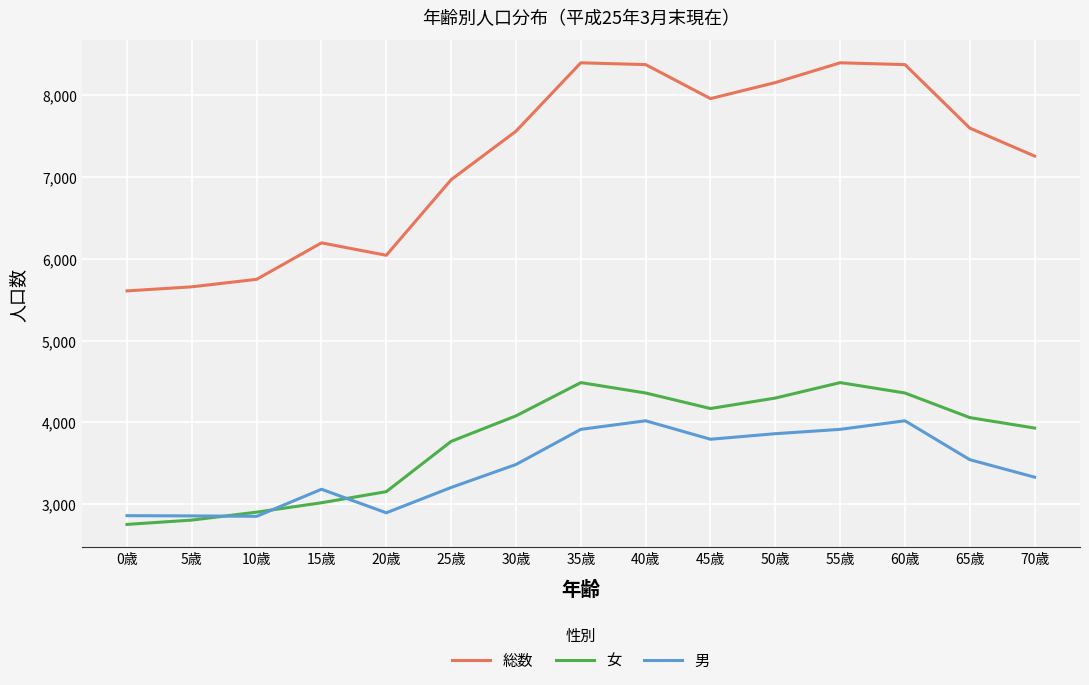

Which category has the lowest value across all series?

0歳